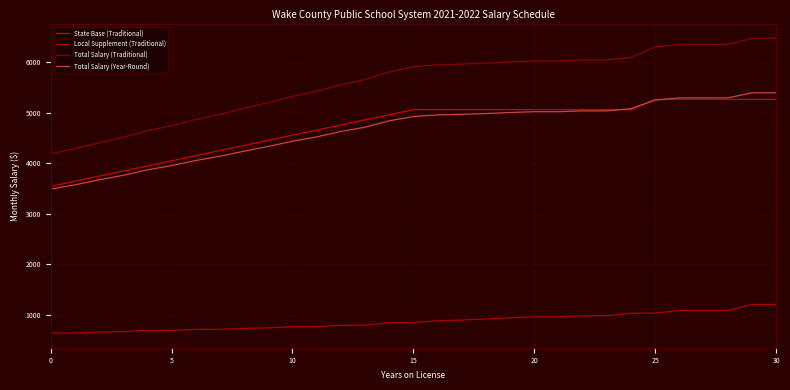

Which series has the largest total across all categories?

Total Salary (Traditional)